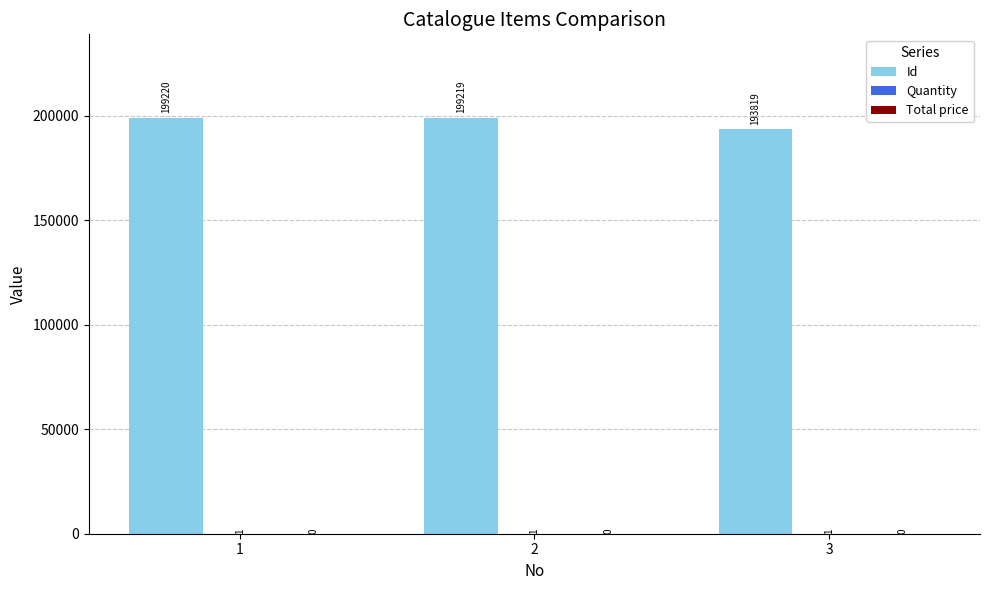

Count the number of data series in this chart.

2